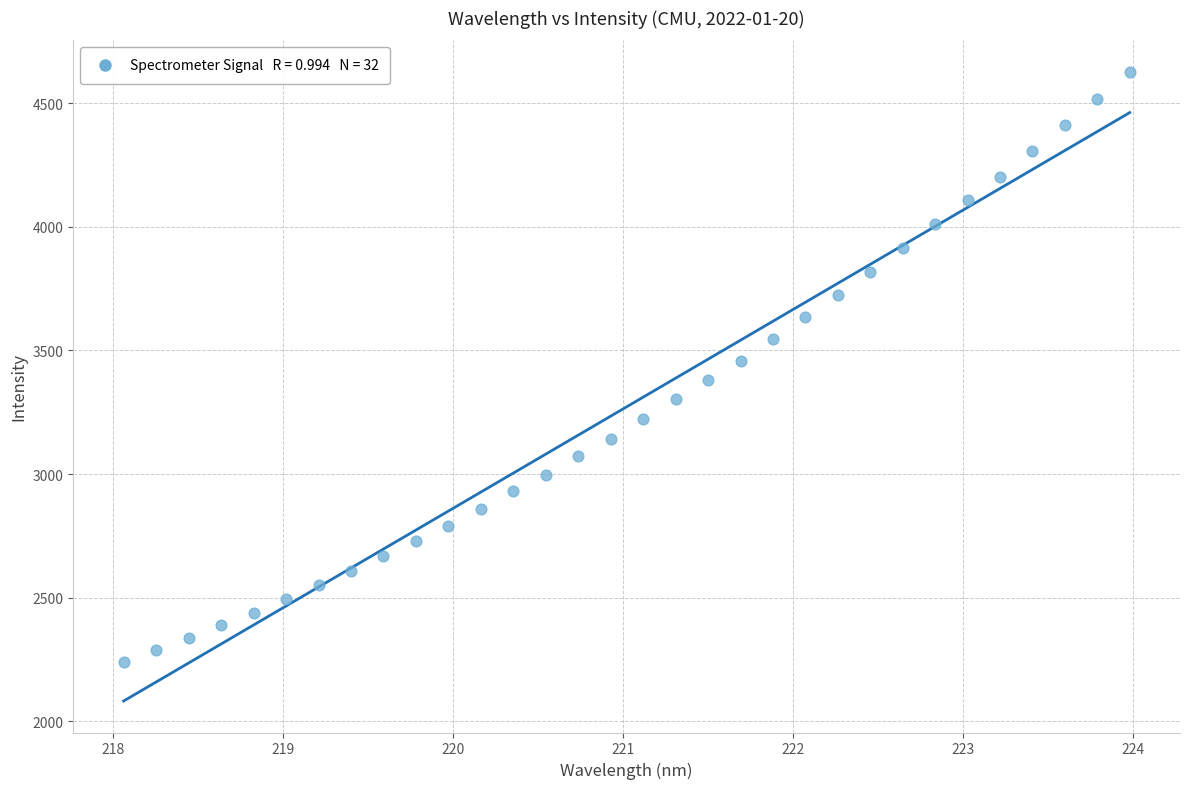

What is the range of Y values (max minus min)?

2385.0